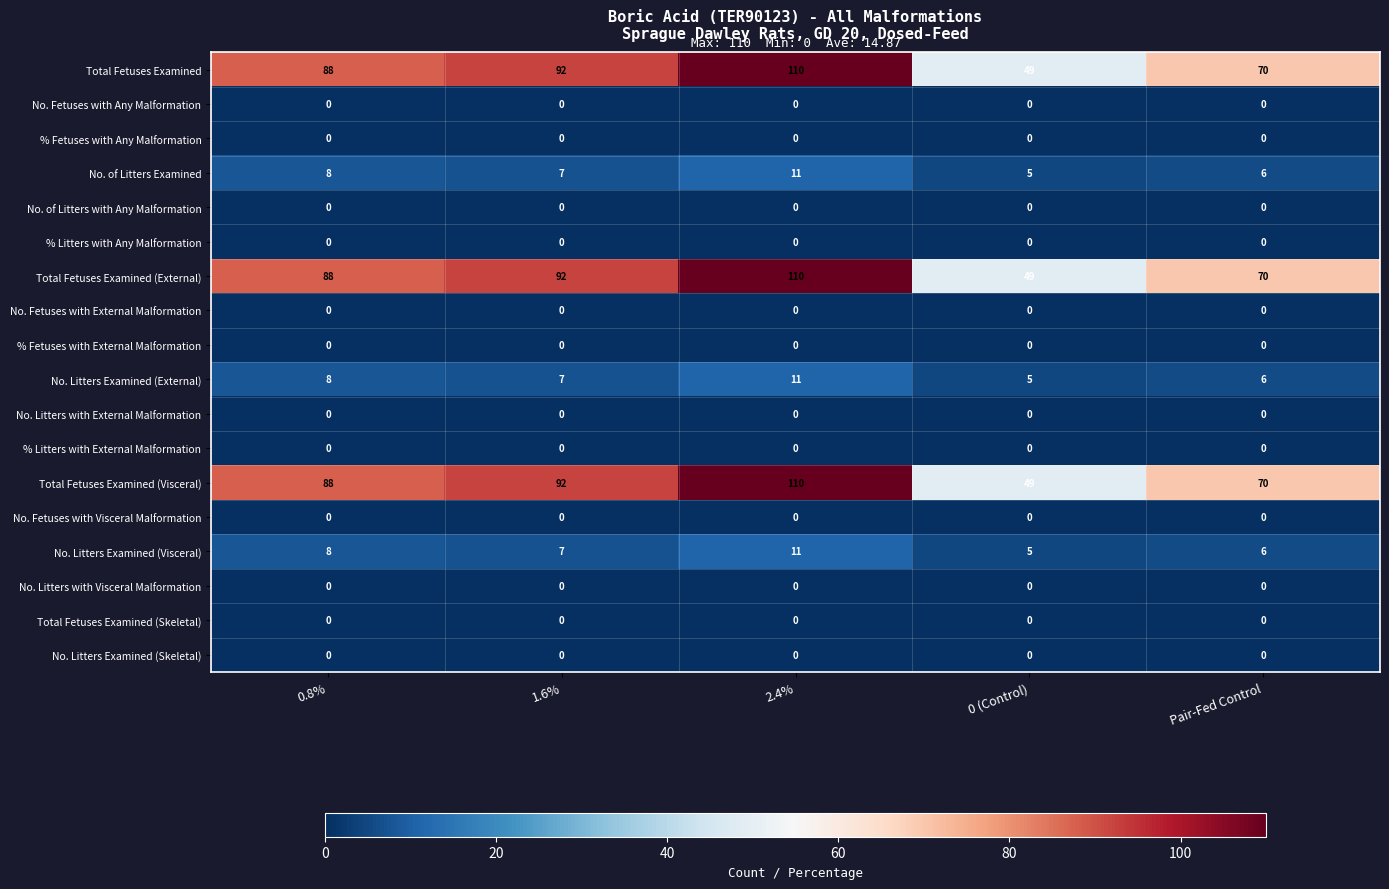

What is the average value of the Total Fetuses Examined (External) series?

82